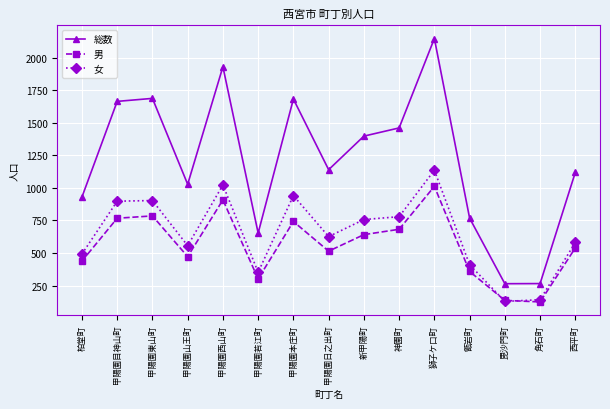

At which category is the sum across all series the highest?

獅子ケ口町